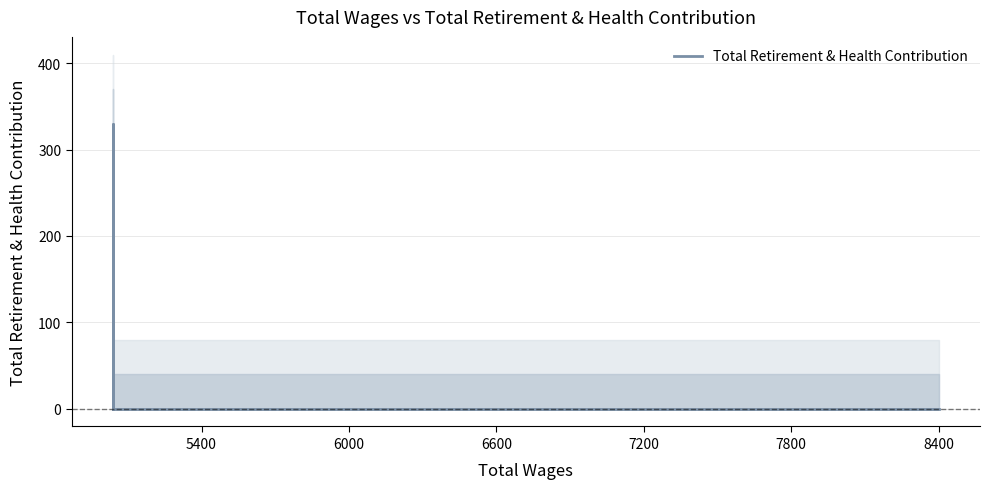

The chart shows a value of 123 at 7800. True or false?

False